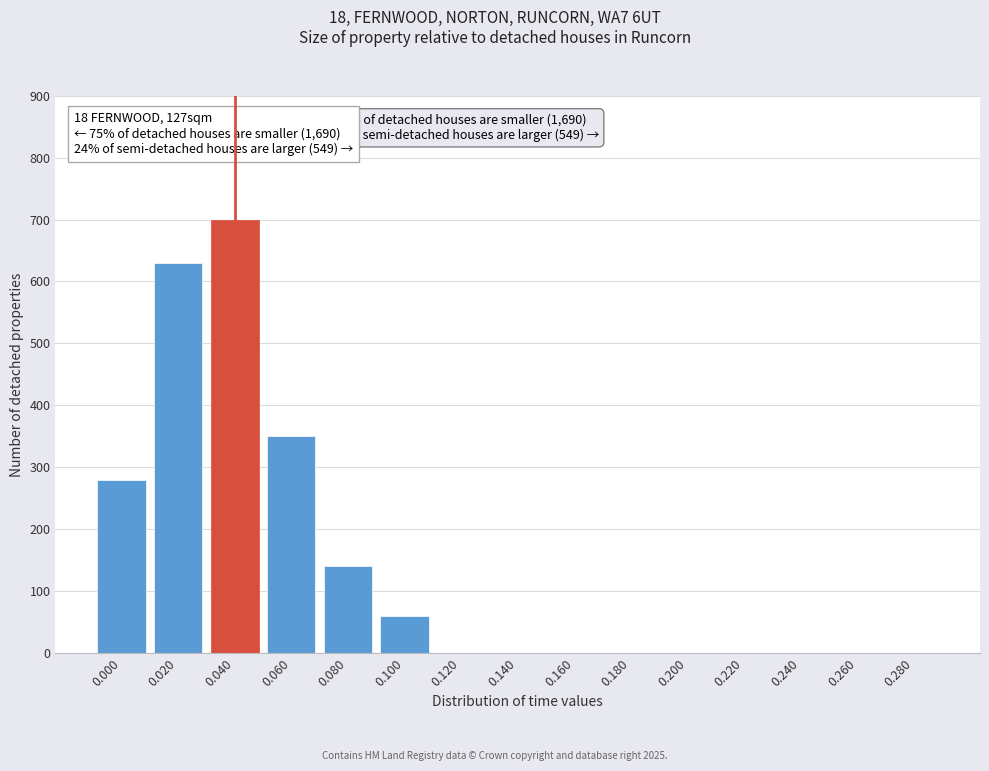

Reading left to right, extract all data points from this chart.

0.000=280	0.020=630	0.040=700	0.060=350	0.080=140	0.100=60	0.120=0	0.140=0	0.160=0	0.180=0	0.200=0	0.220=0	0.240=0	0.260=0	0.280=0